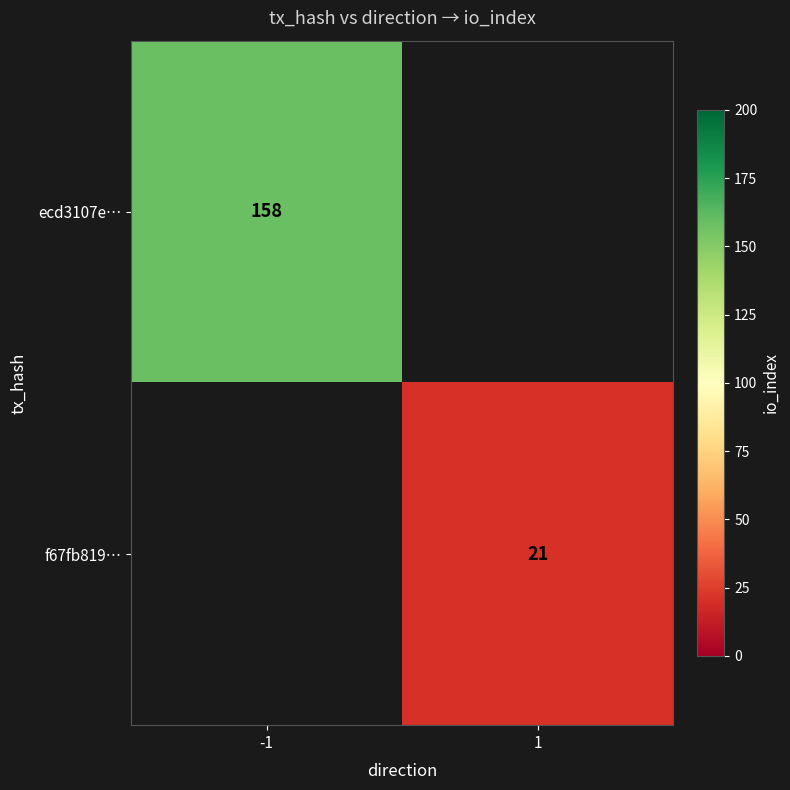

True or false: f67fb819… has a value of 30 at 1.

False